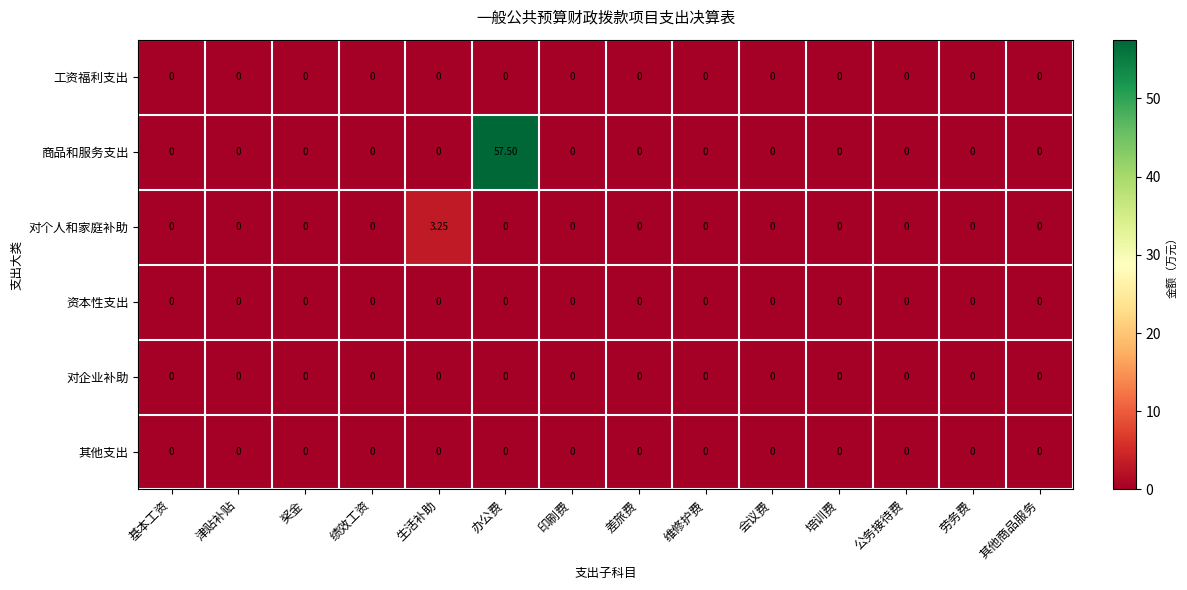

What is the maximum value shown in the chart?

57.5